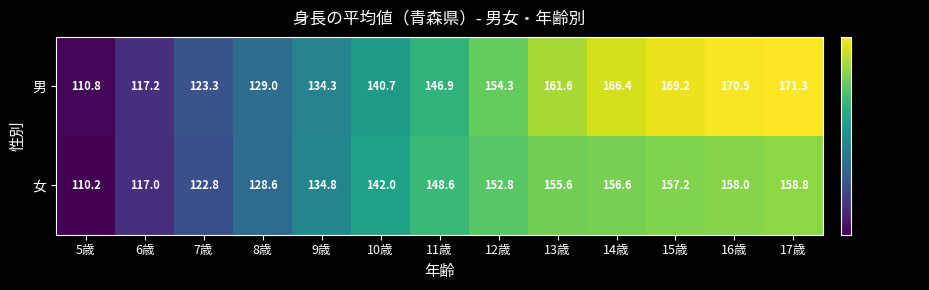

How many data points does each series have?

13